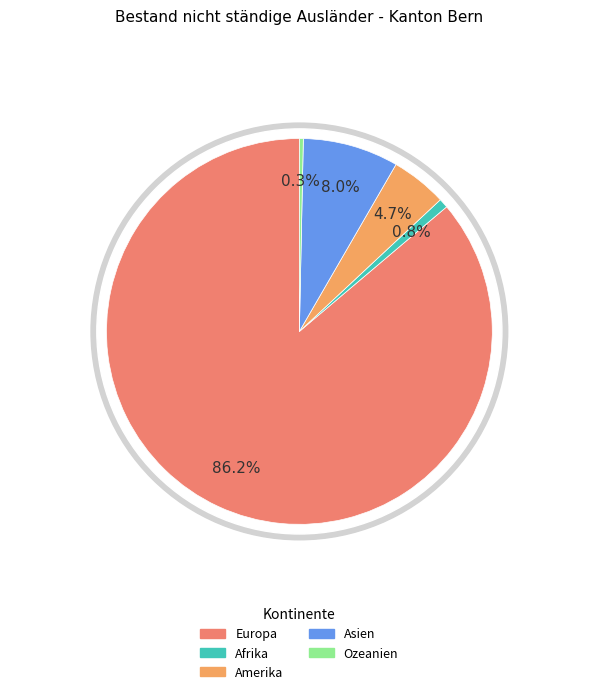

True or false: Afrika accounts for 11% of the total.

False